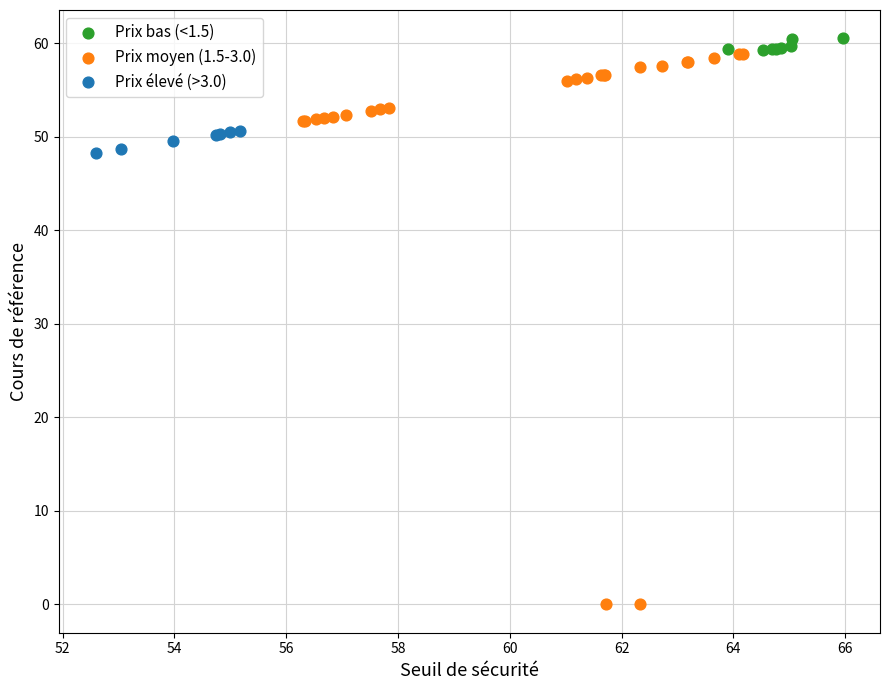

Which series has the widest spread of Y values?

Prix moyen (1.5-3.0)